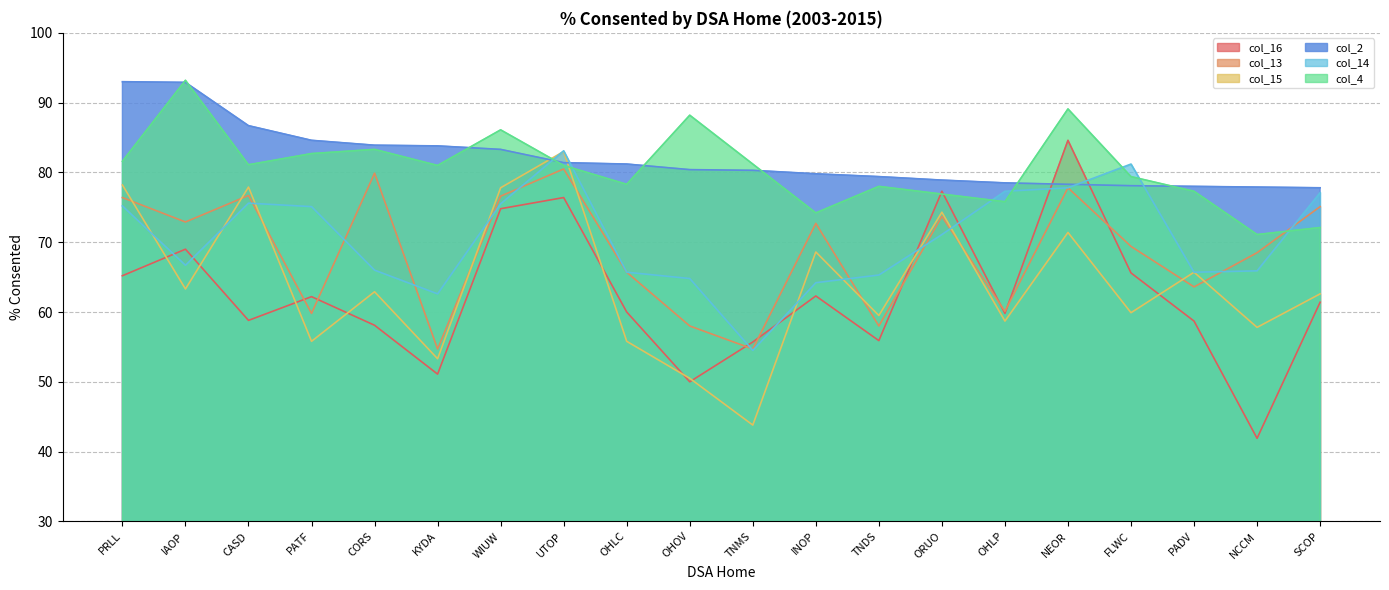

What position from the left is IAOP?

2